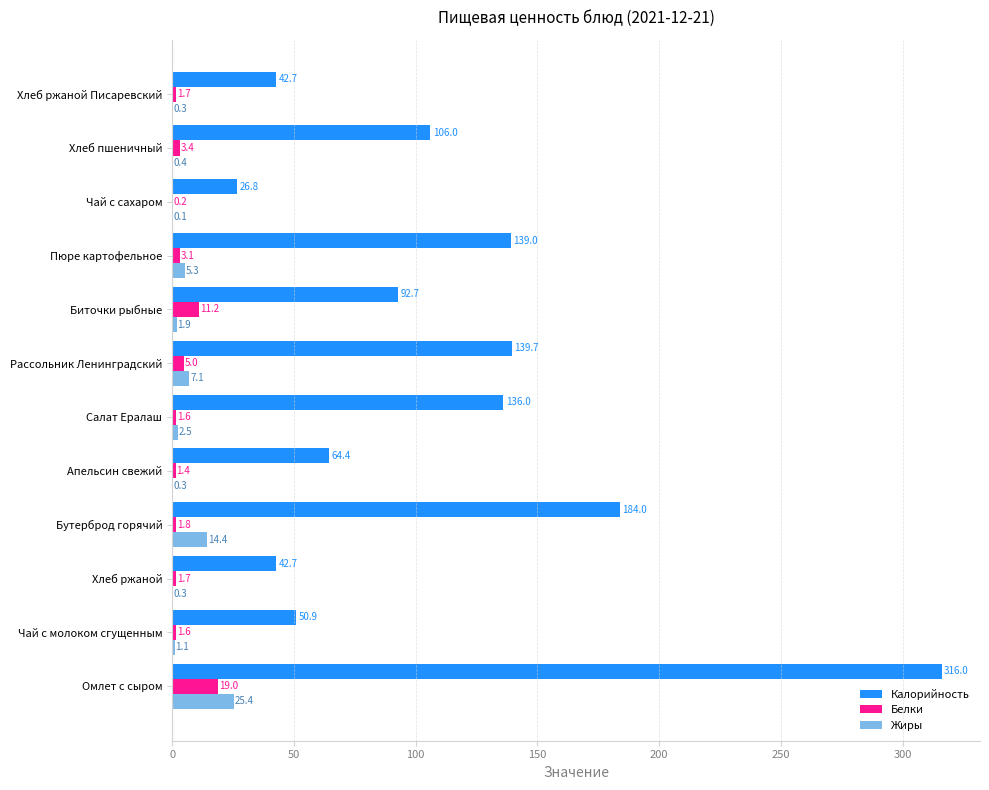

At which category is the sum across all series the highest?

Омлет с сыром